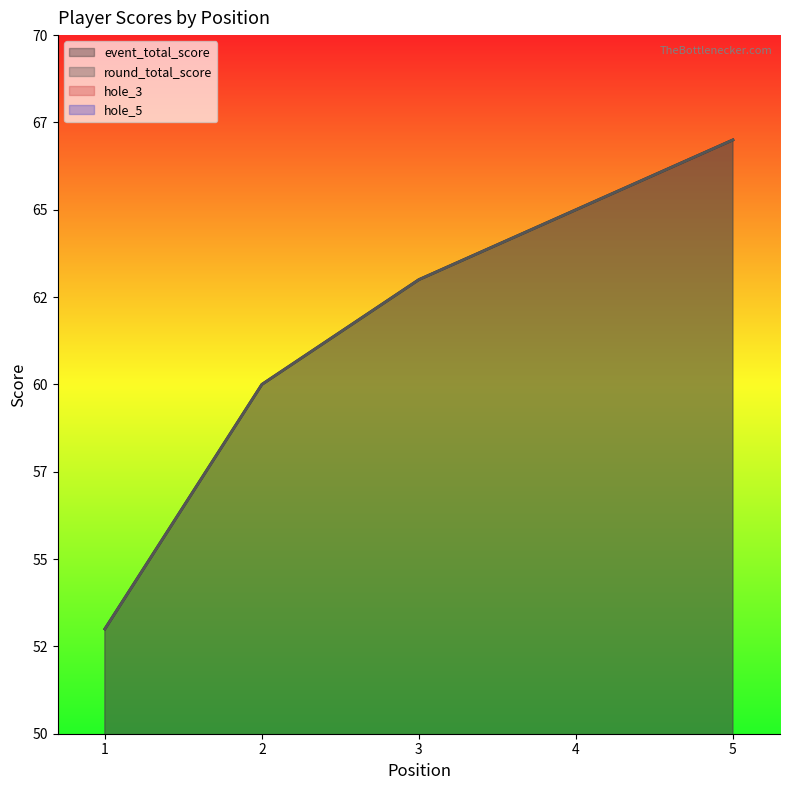

At how many categories does at least one series exceed 55?

4